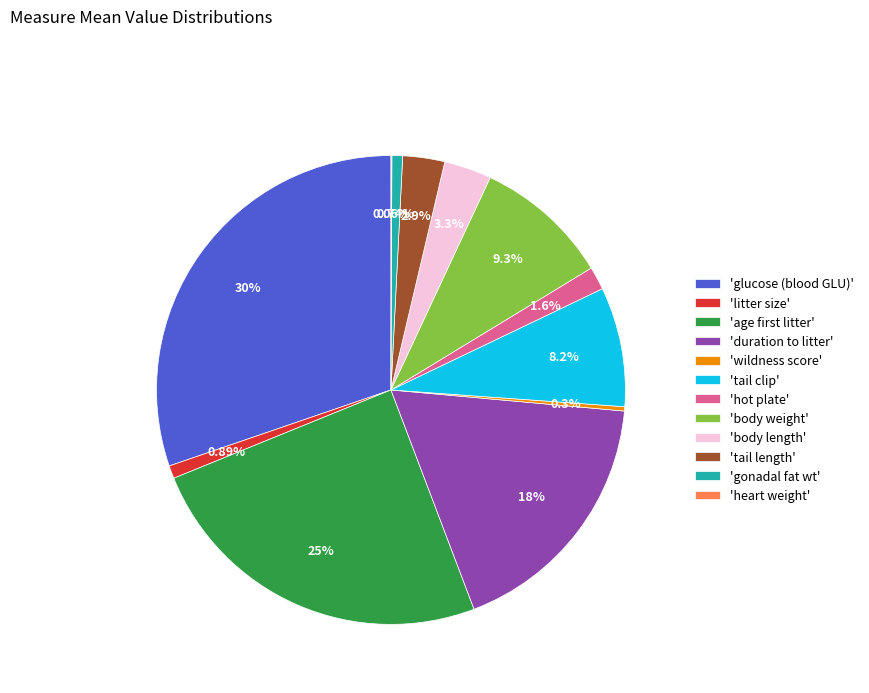

Is there a majority slice in this chart?

No